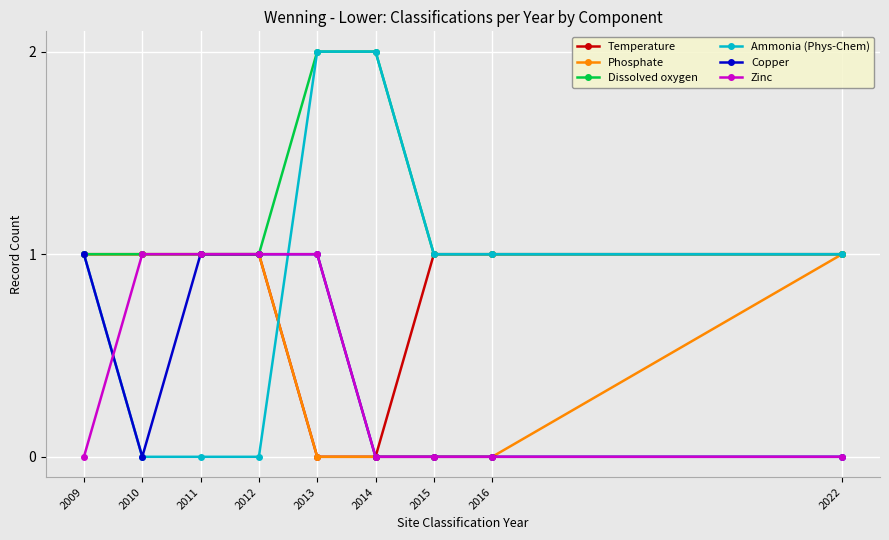

Which series has the widest spread of values?

Ammonia (Phys-Chem)